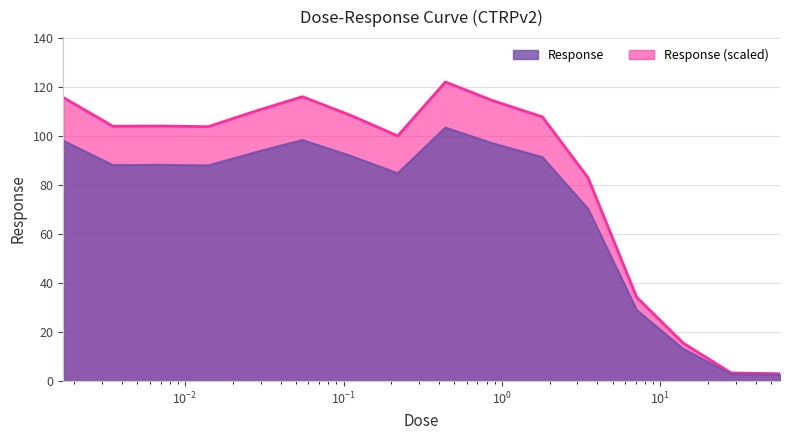

True or false: the data has more than 1 interior local peaks.

True